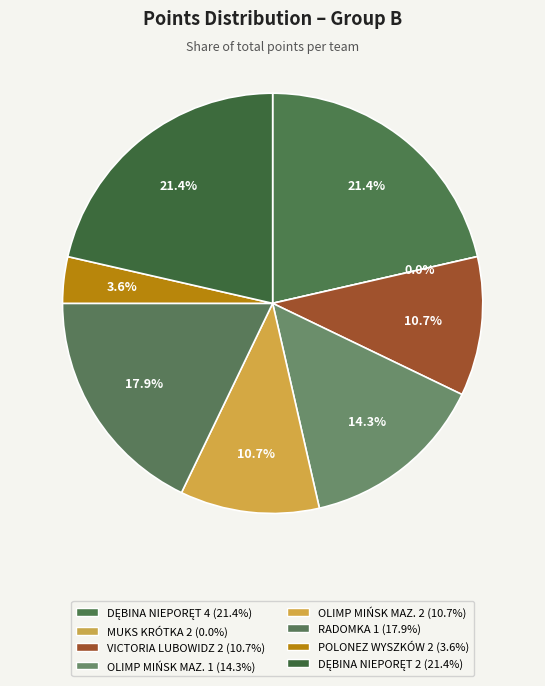

Combined, what portion of the pie is MUKS KRÓTKA 2 and DĘBINA NIEPORĘT 4?

21.4%